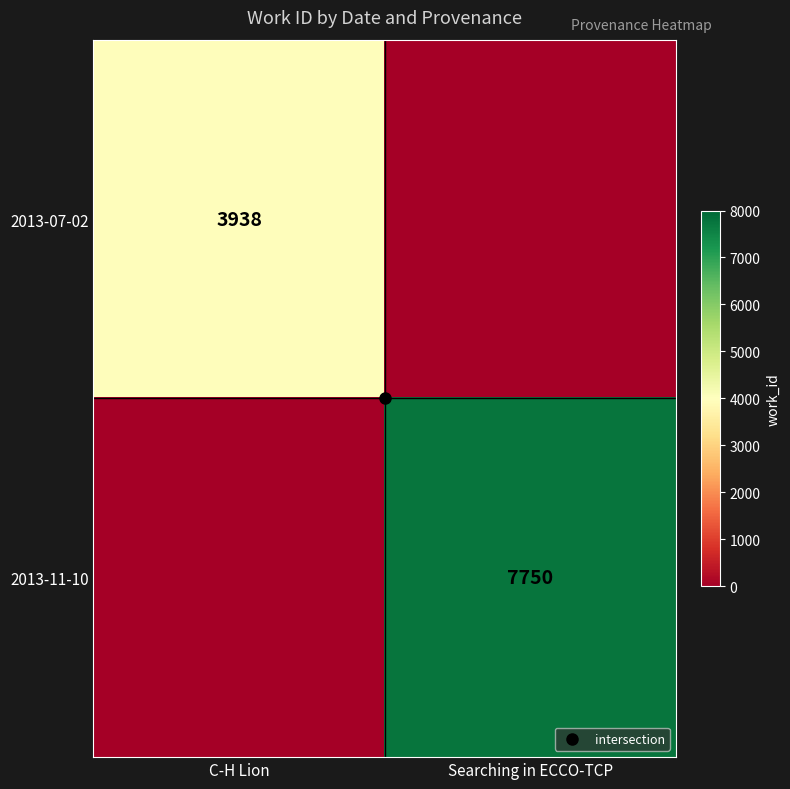

The value of 2013-11-10 at Searching in ECCO-TCP is 12349. True or false?

False